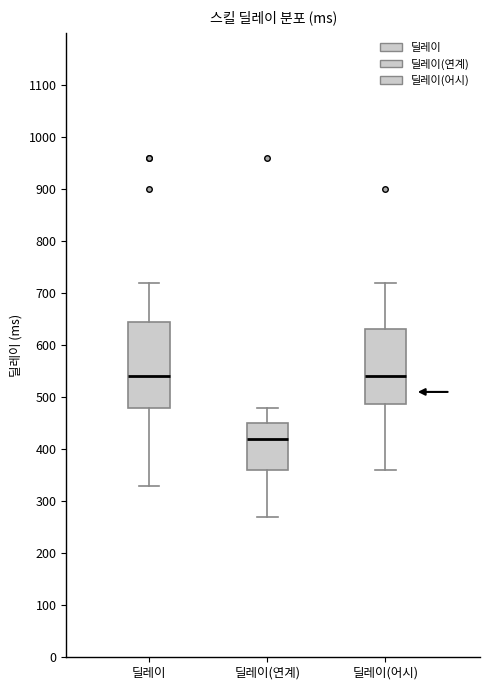

Where does the lower whisker of the box for 딜레이(연계) end on the y-axis? The values are not printed on the chart, so give them approximately, as read against the axis.

270